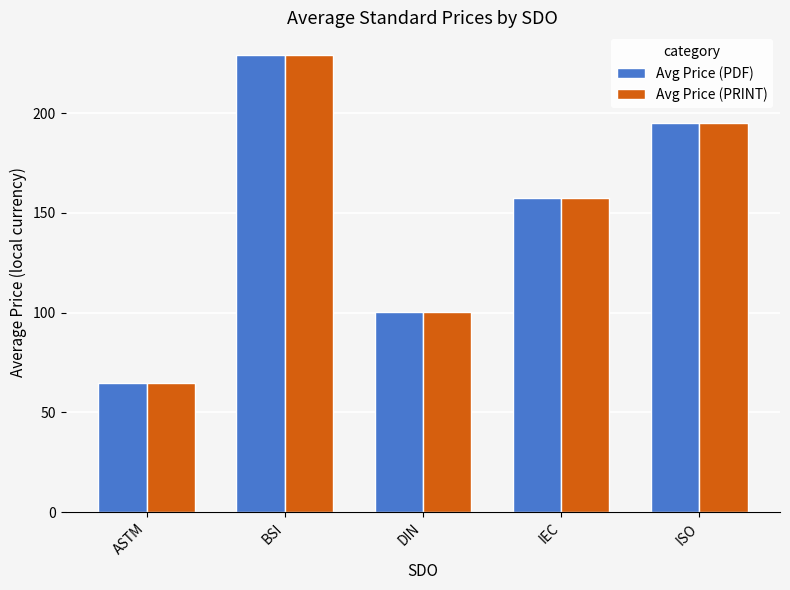

What is the minimum value shown in the chart?

65.0